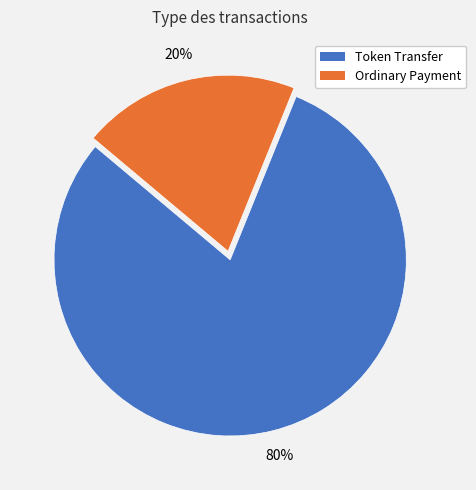

What is the smallest slice in the pie chart?

Ordinary Payment